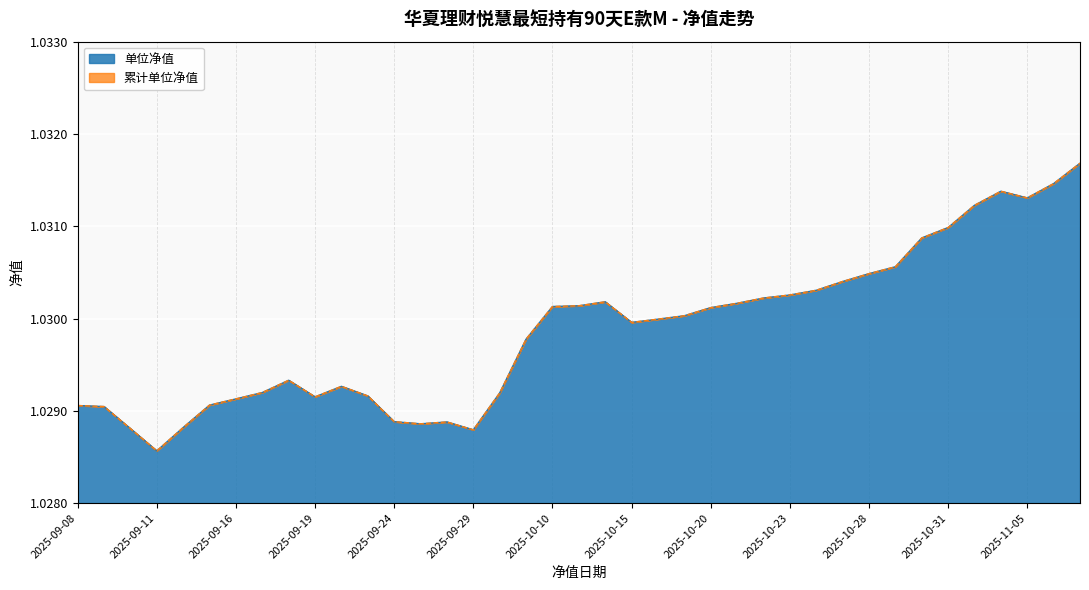

What are all the series names shown in the legend?

单位净值, 累计单位净值